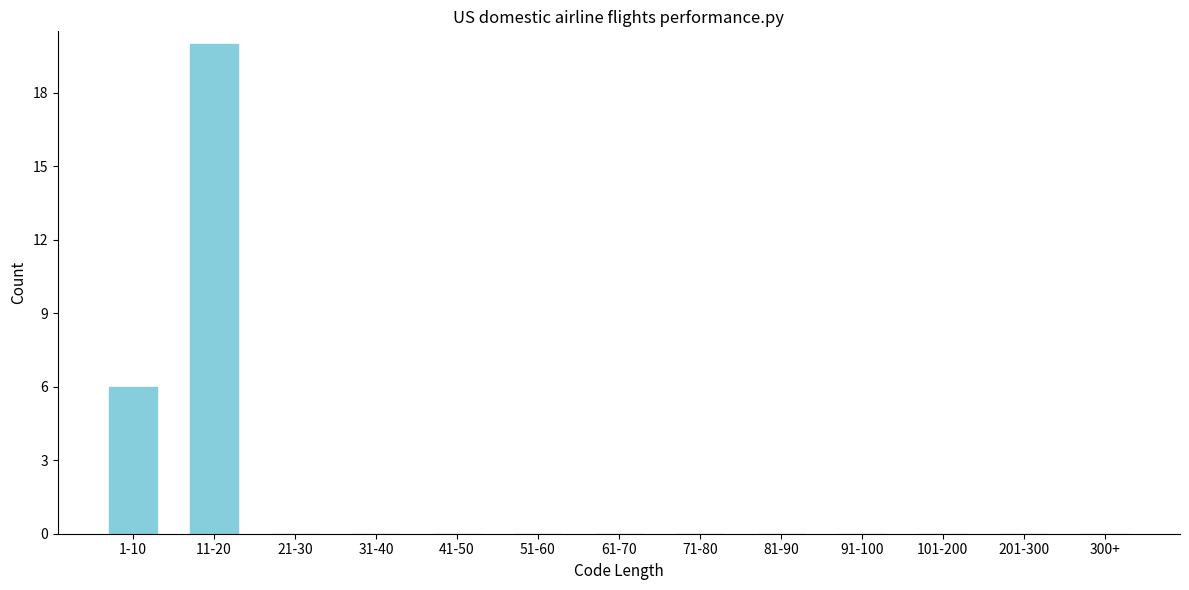

Reading left to right, list all the values displayed in this chart.

1-10=6	11-20=20	21-30=0	31-40=0	41-50=0	51-60=0	61-70=0	71-80=0	81-90=0	91-100=0	101-200=0	201-300=0	300+=0